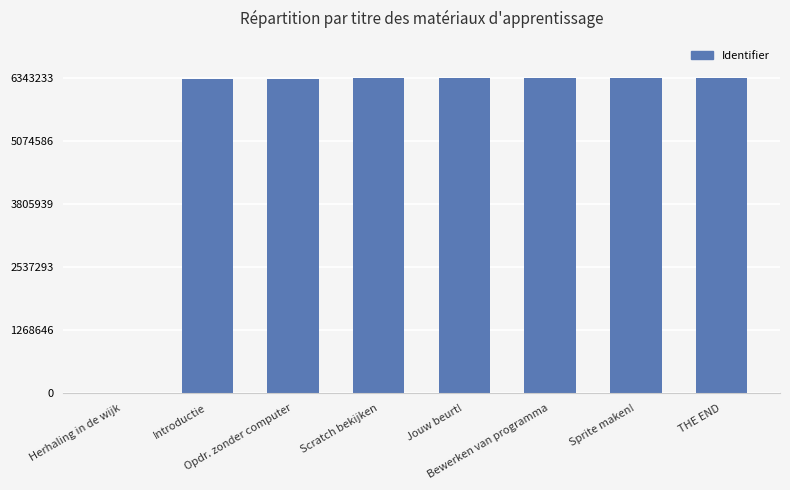

What is the greatest value displayed?

6343233